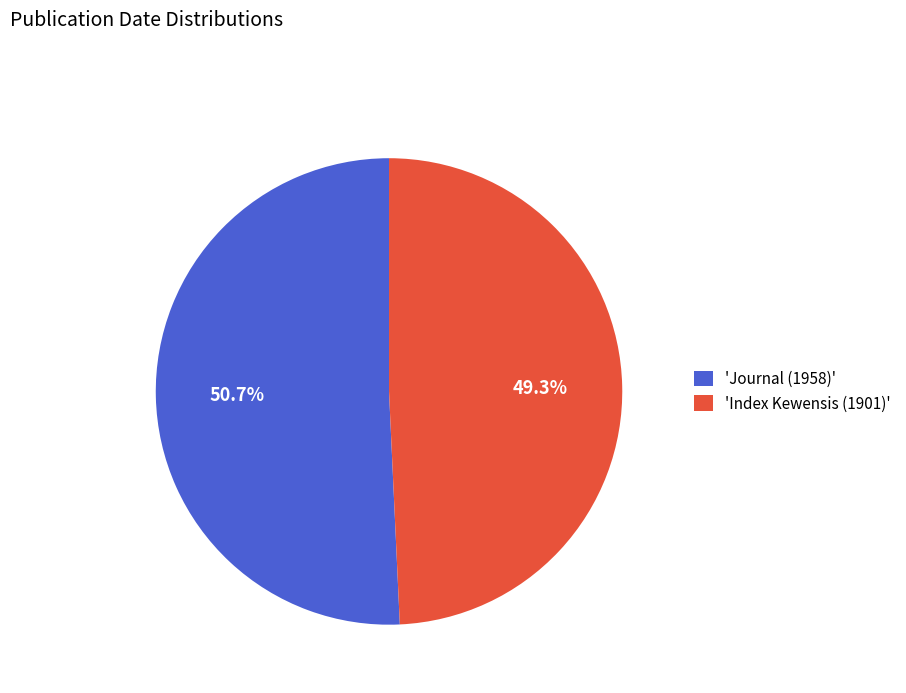

How many segments does this pie chart have?

2